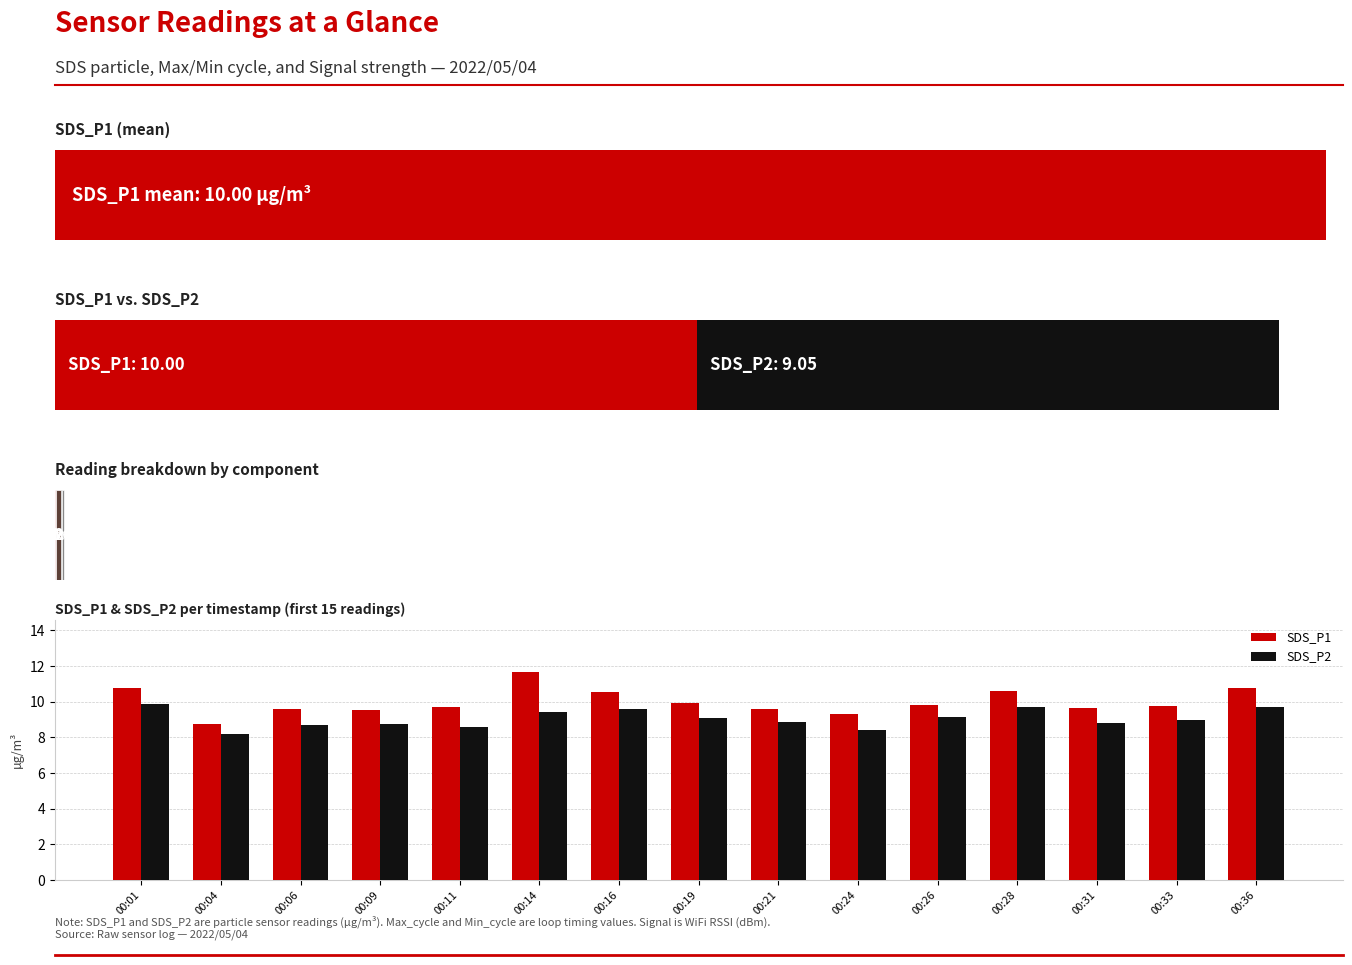

Which category has the highest value in the SDS_P1 series?

00:14